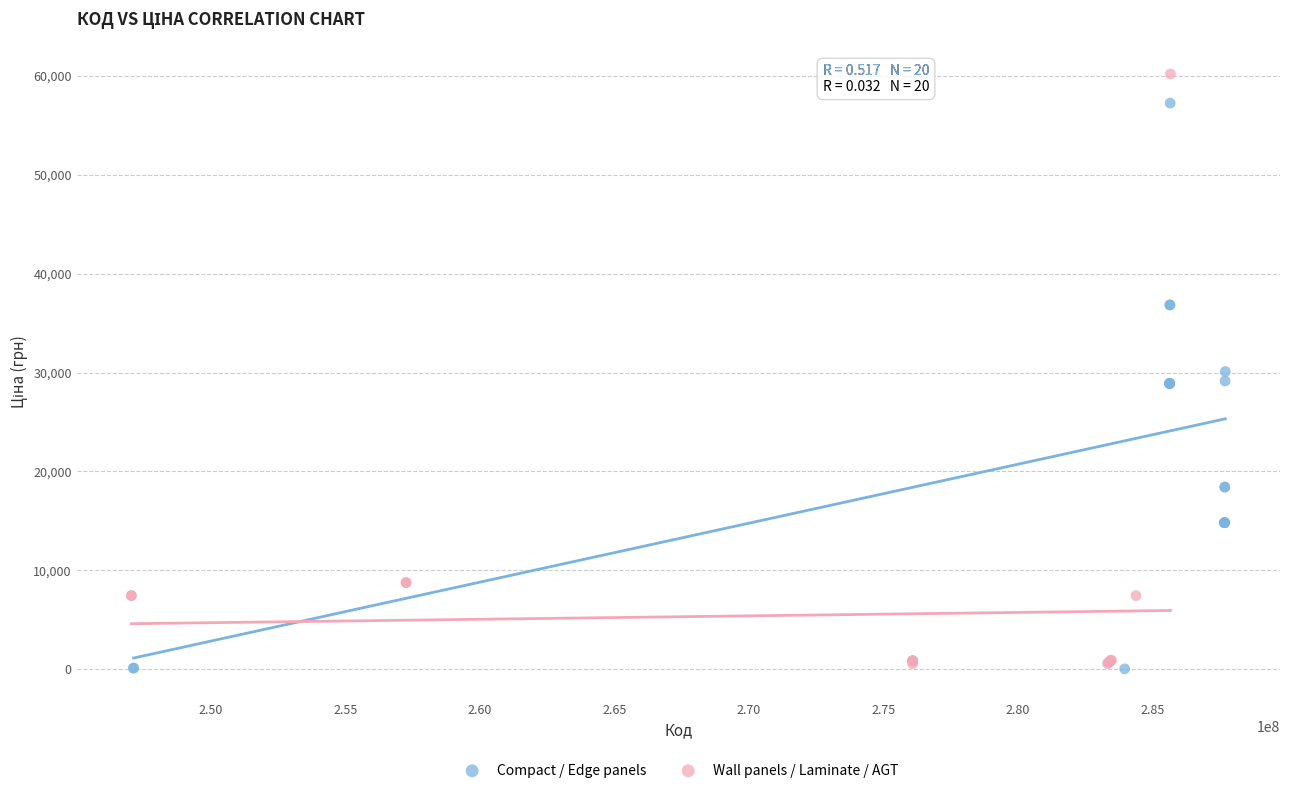

Which series contains the highest Y value?

Wall panels / Laminate / AGT